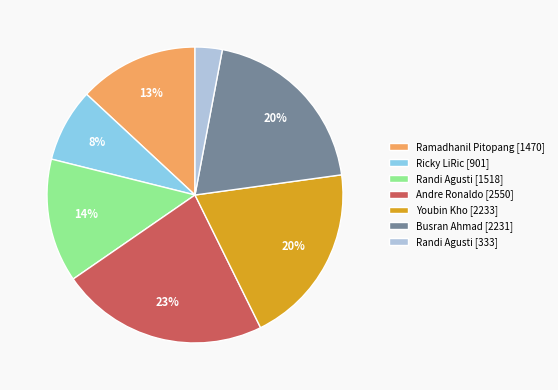

To the nearest percent, what portion does Busran Ahmad [2231] represent?

20%